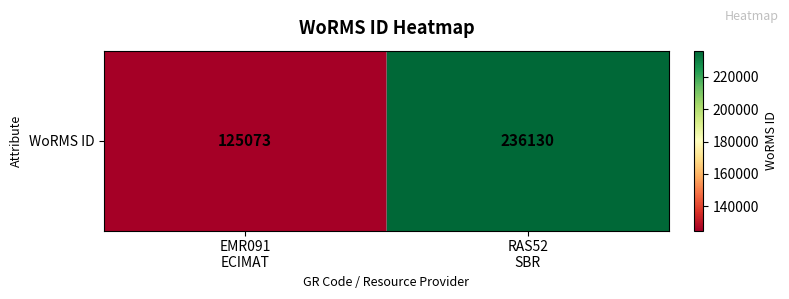

Rank the categories by value from lowest to highest.

EMR091
ECIMAT, RAS52
SBR